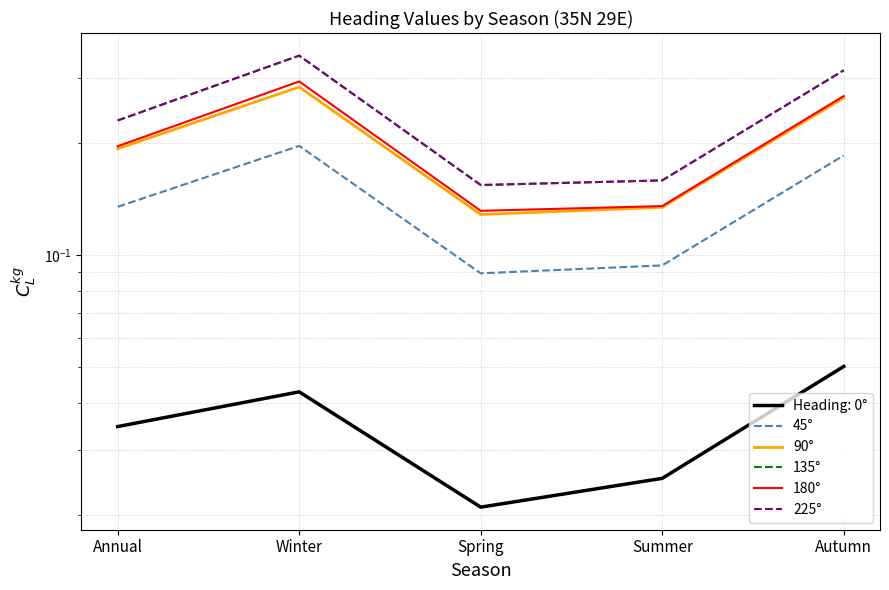

What is the sum of the 180° values at Summer and Winter?

0.4